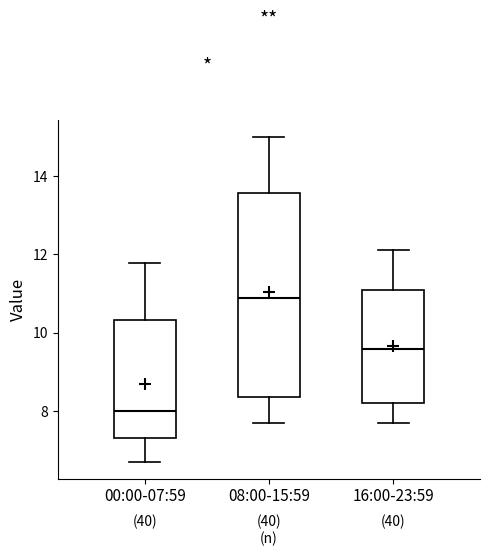

Where is the lower edge of the box for 16:00-23:59 on the y-axis? The values are not printed on the chart, so give them approximately, as read against the axis.

8.2